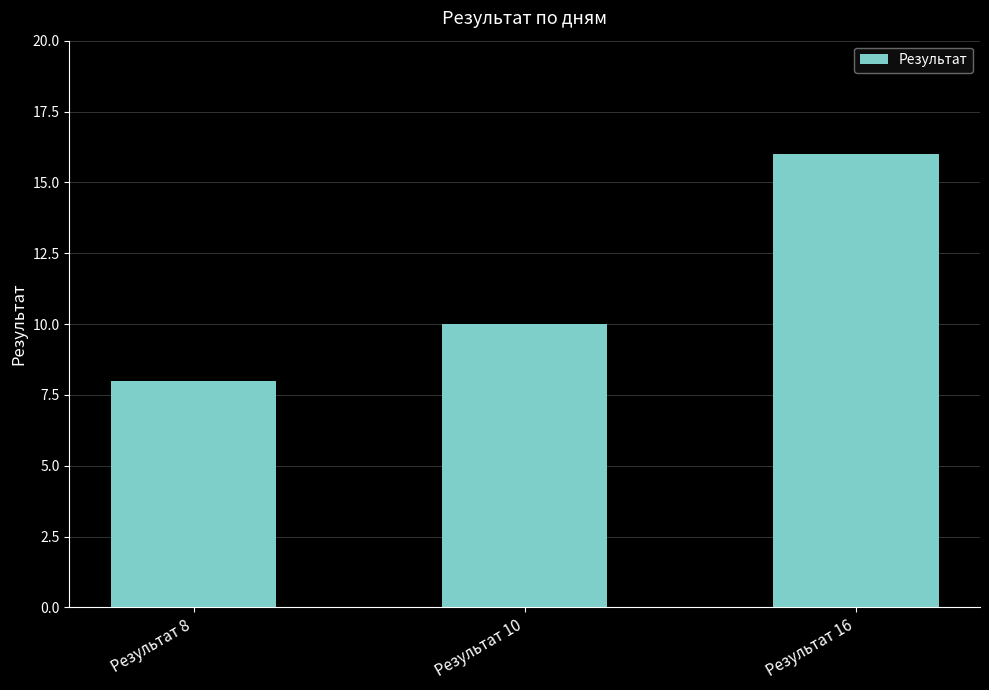

How many data points does each series have?

3